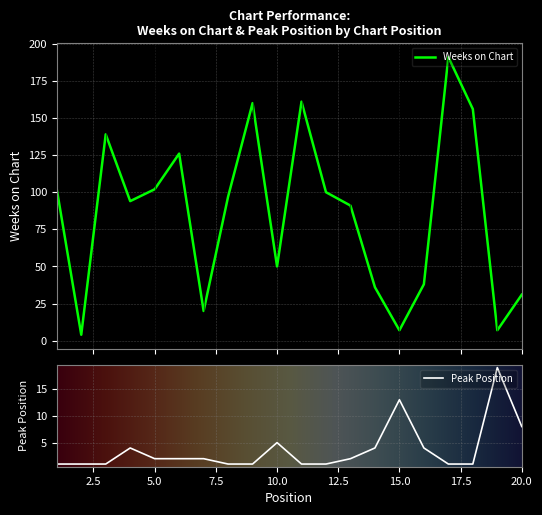

What is the difference between the Peak Position values at 2 and 16?

3